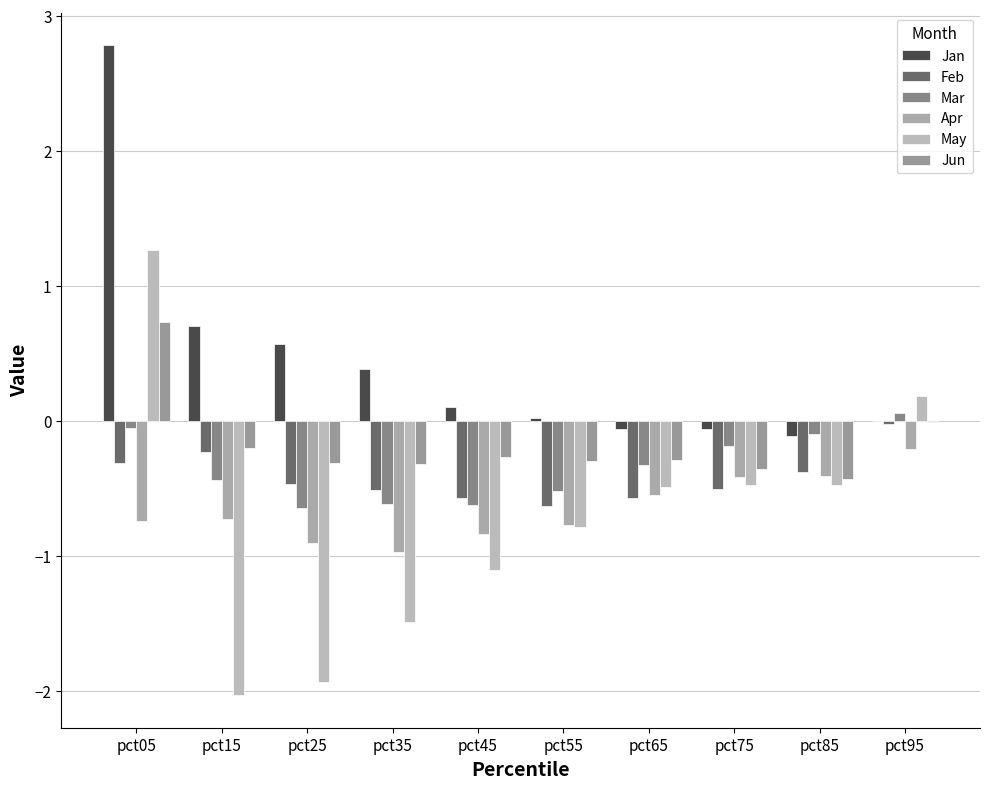

Reading left to right, extract all data points from this chart.

Jan: 2.8	0.7	0.6	0.4	0.1	0.0	-0.1	-0.1	-0.1	0.0
Feb: -0.3	-0.2	-0.5	-0.5	-0.6	-0.6	-0.6	-0.5	-0.4	-0.0
Mar: -0.1	-0.4	-0.6	-0.6	-0.6	-0.5	-0.3	-0.2	-0.1	0.1
Apr: -0.7	-0.7	-0.9	-1.0	-0.8	-0.8	-0.5	-0.4	-0.4	-0.2
May: 1.3	-2.0	-1.9	-1.5	-1.1	-0.8	-0.5	-0.5	-0.5	0.2
Jun: 0.7	-0.2	-0.3	-0.3	-0.3	-0.3	-0.3	-0.4	-0.4	-0.0